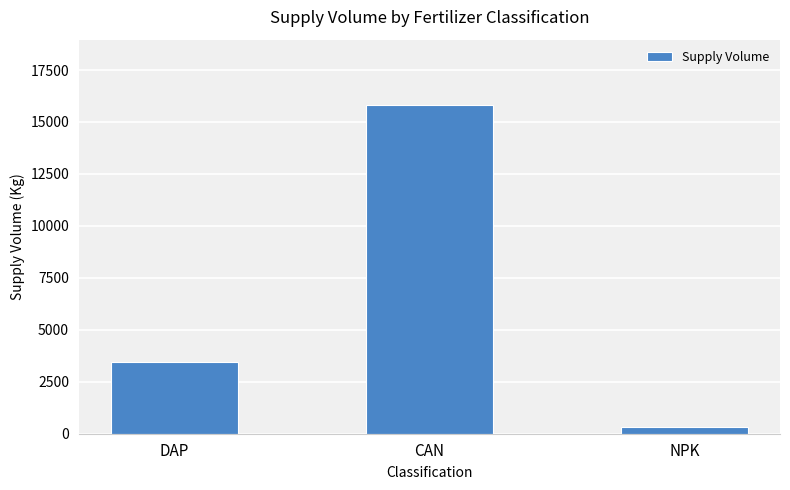

What is the minimum value shown in the chart?

300